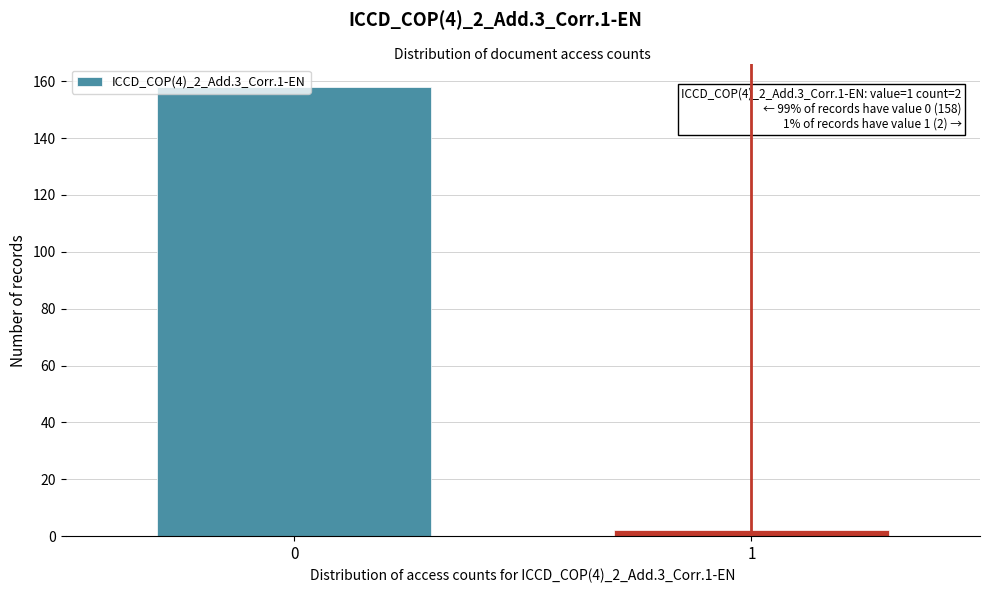

What is the greatest value displayed?

158